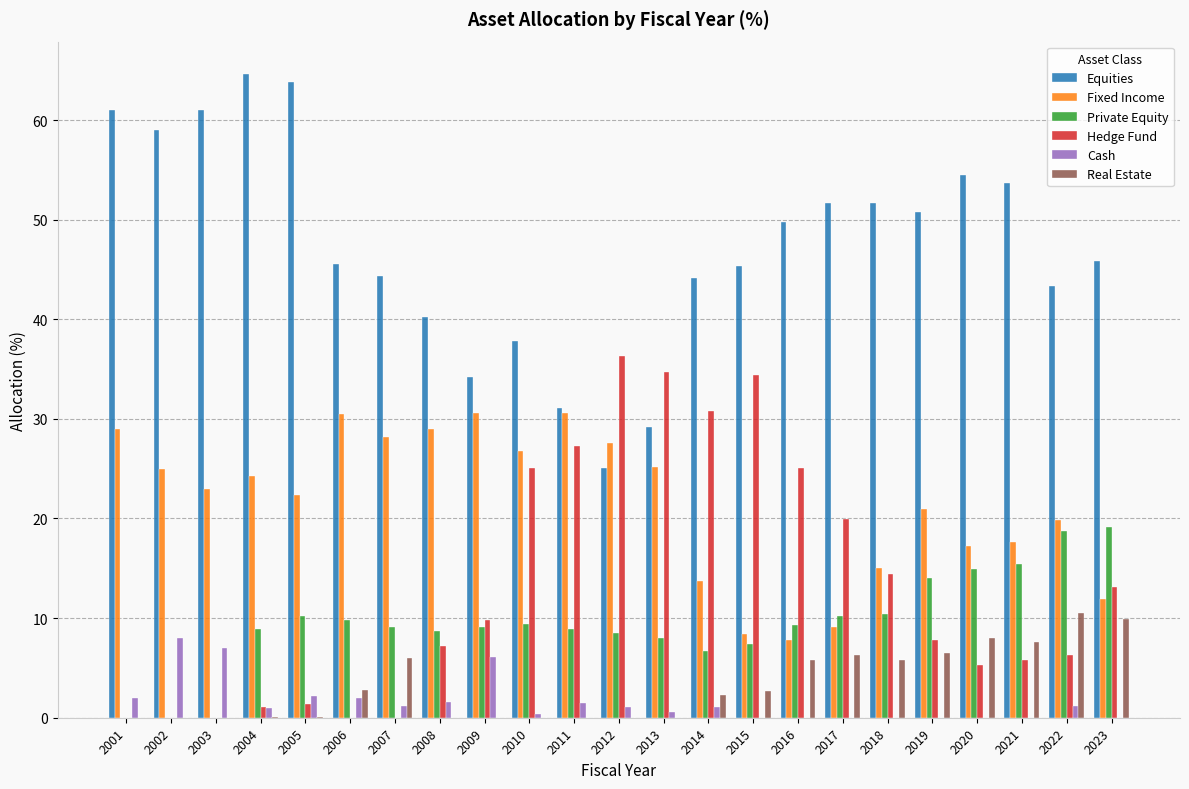

What is the sum of the Real Estate values at 2018 and 2008?

5.8